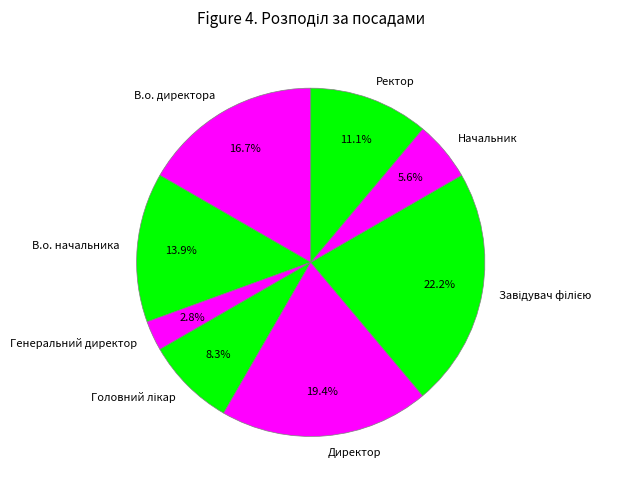

To the nearest percent, what is the average slice percentage?

12%